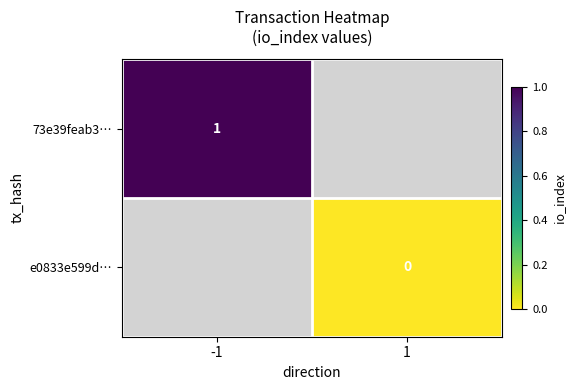

Between 1 and -1, which is larger?

-1